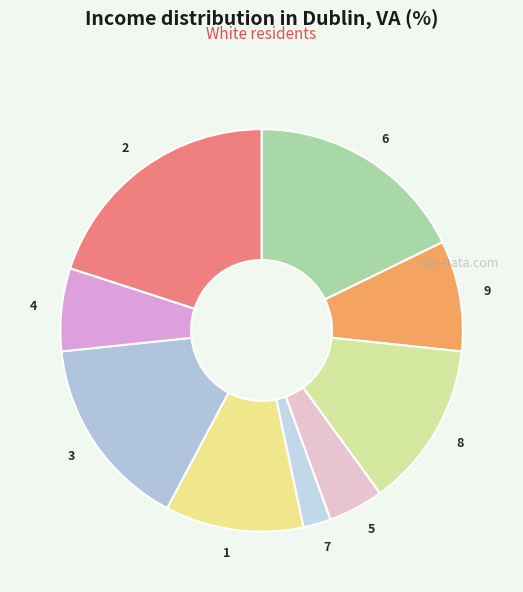

How many segments does this pie chart have?

9